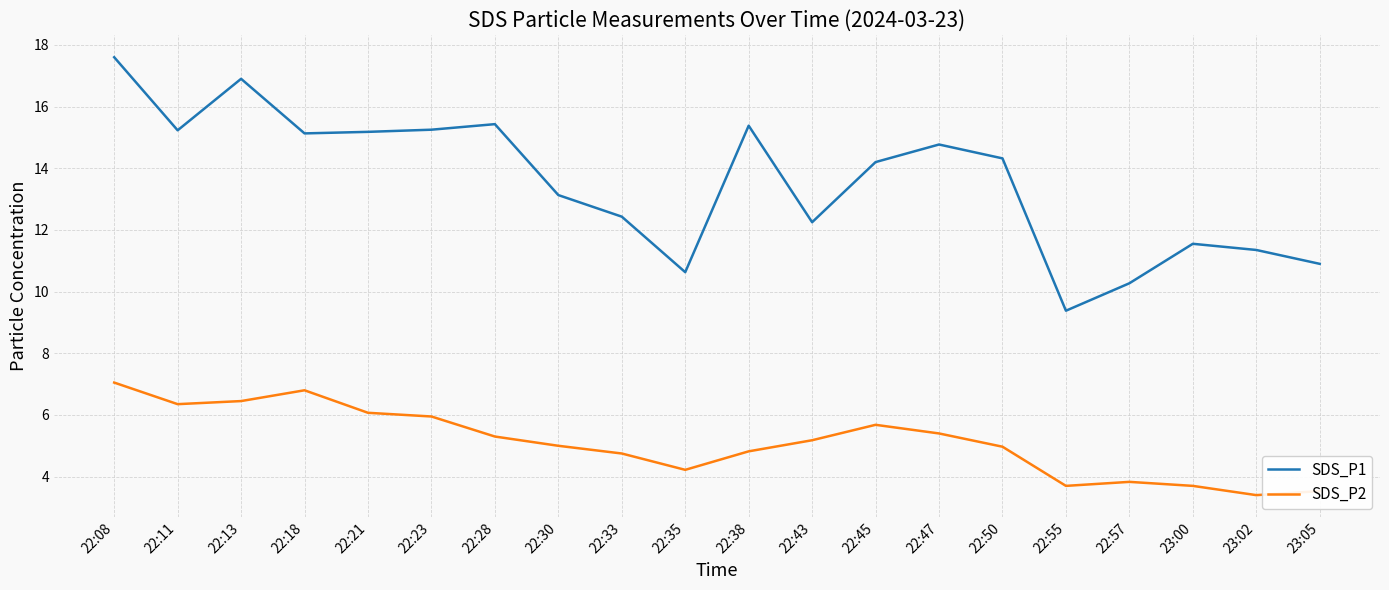

What is the difference between the SDS_P1 values at 22:55 and 22:08?

8.2